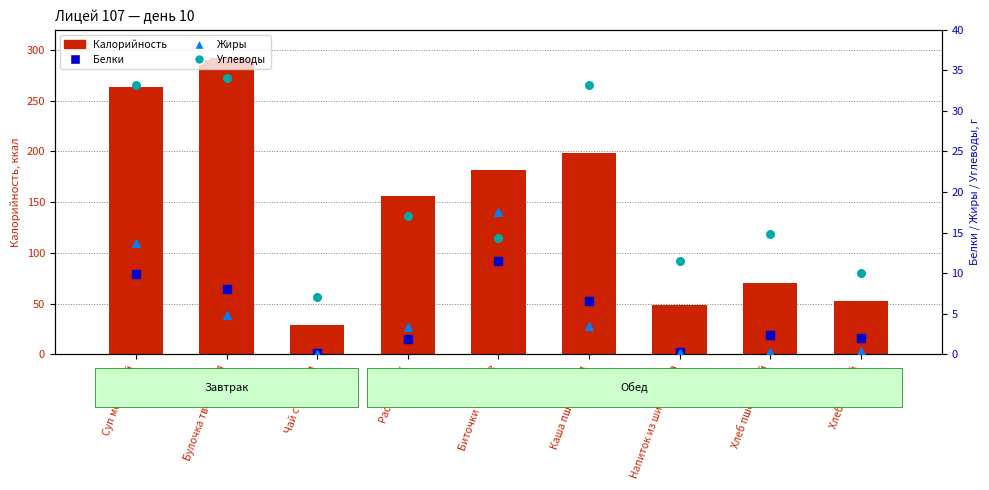

At which category is the sum across all series the highest?

Булочка творожная